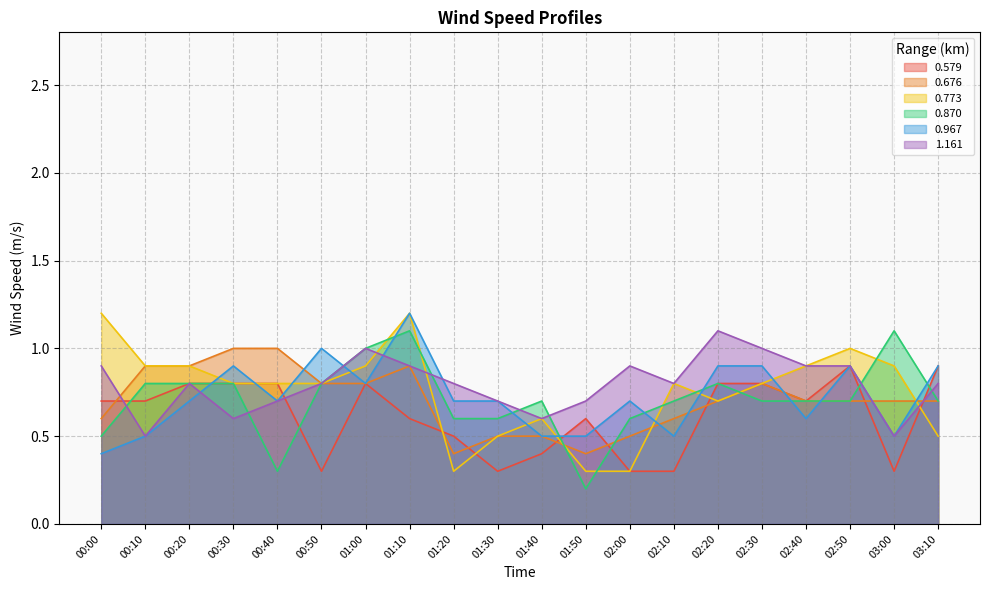

True or false: 1.161 has more than 2 points higher than both neighbors.

True